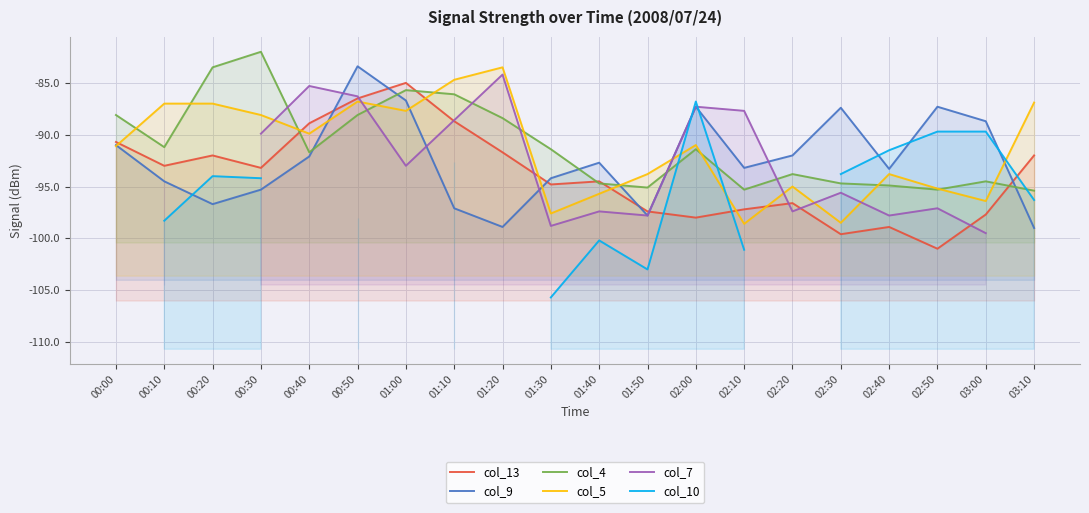

What is the label of the 13th point from the right?

01:10